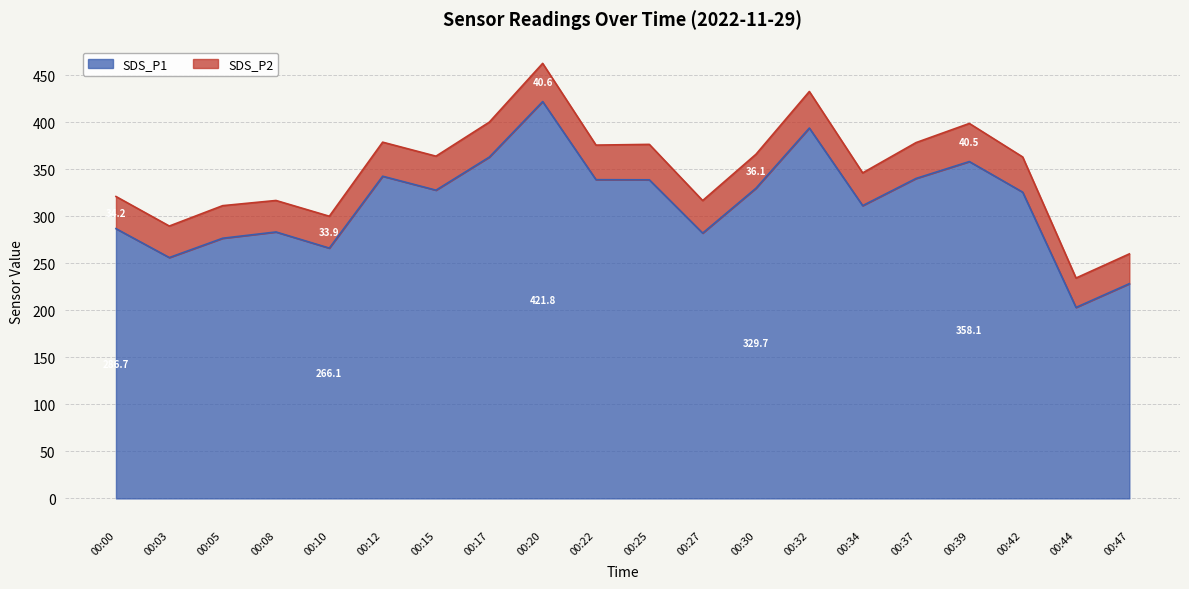

How many points are higher than both their immediate neighbors (excluding endpoints)?

5